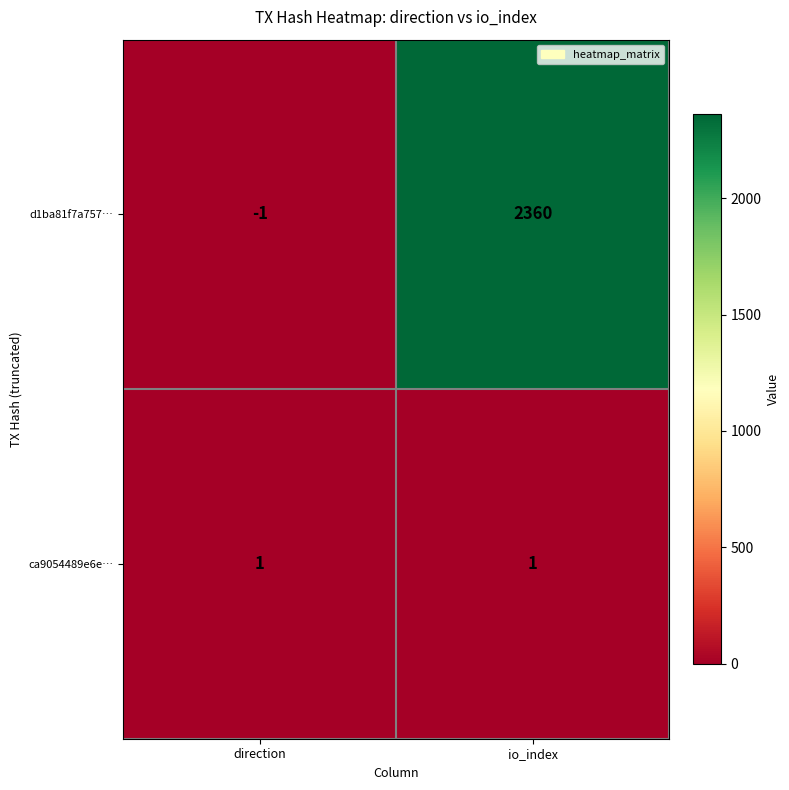

Reading left to right, list all the values displayed in this chart.

d1ba81f7a757…: -1	2360
ca9054489e6e…: 1	1